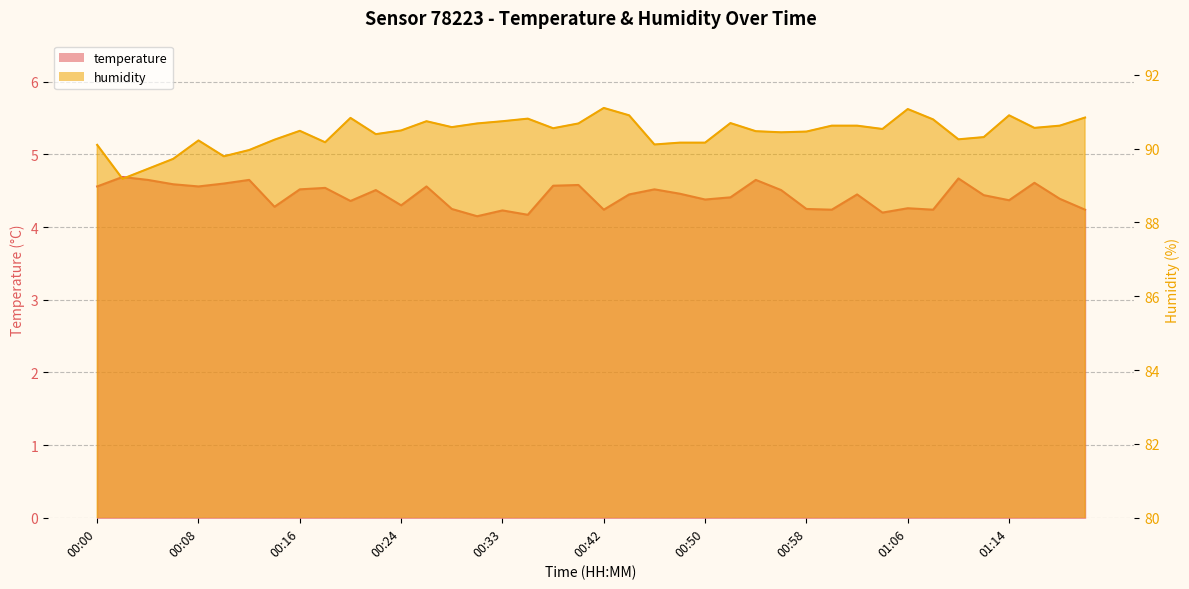

What is the average value of the humidity series?

90.4